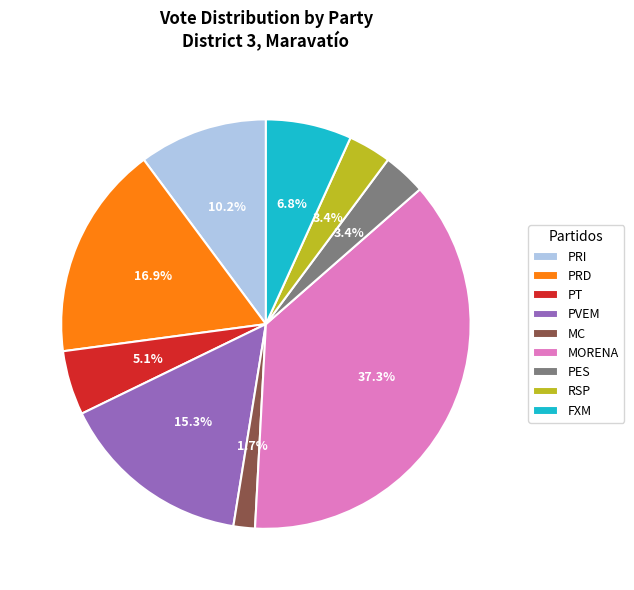

Which slice is the smallest?

MC